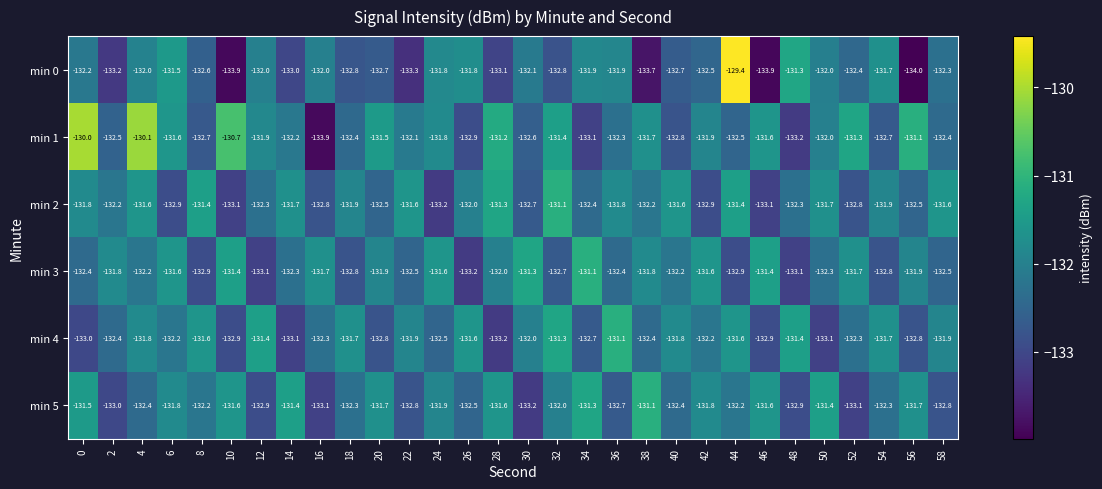

At 14, list the series in order from largest to smallest.

min 5, min 2, min 1, min 3, min 0, min 4